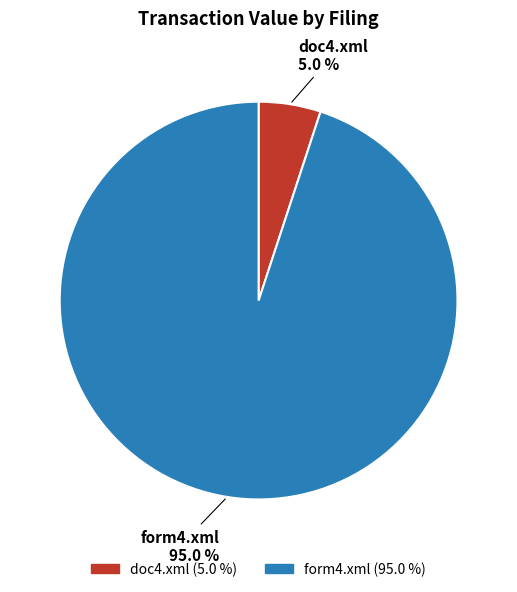

Which category has the biggest portion of the pie?

form4.xml